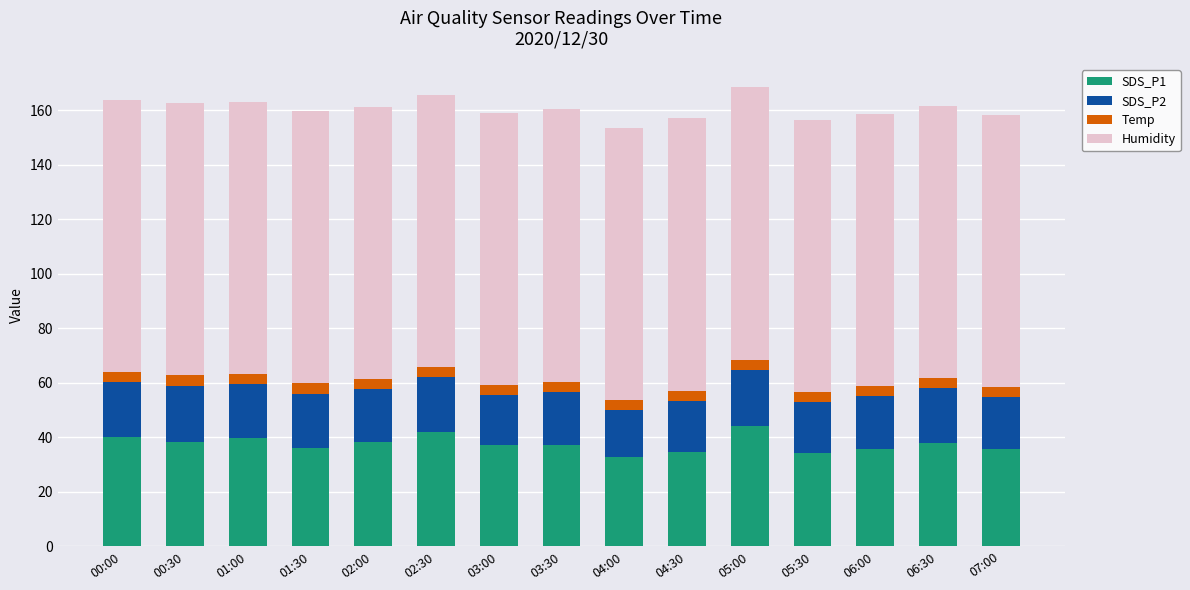

What is the total value across all series at 00:30?

162.6